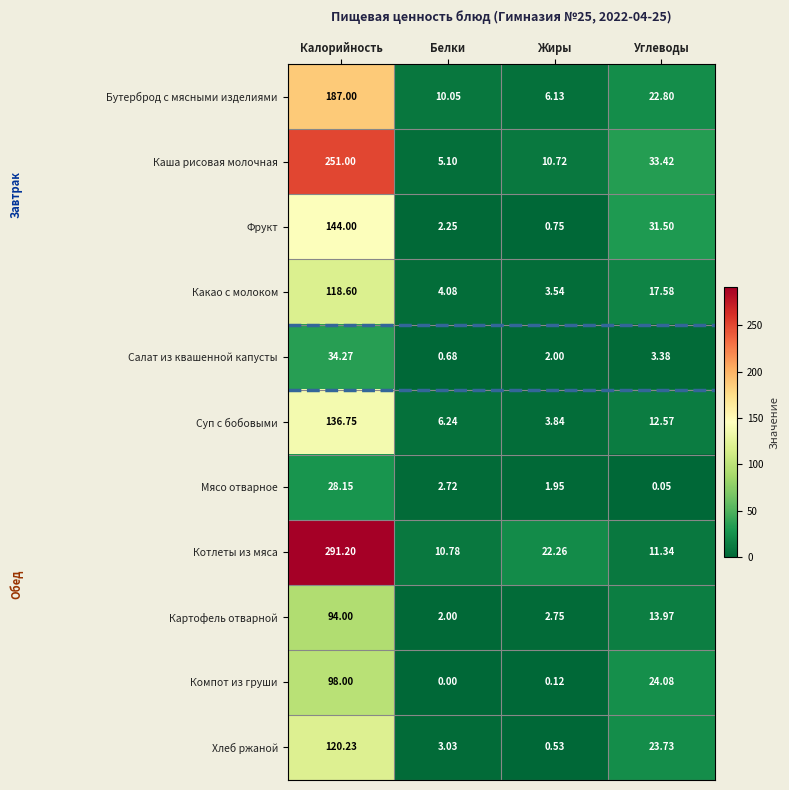

List the series in order of their peak value, lowest first.

Мясо отварное, Салат из квашенной капусты, Картофель отварной, Компот из груши, Какао с молоком, Хлеб ржаной, Суп с бобовыми, Фрукт, Бутерброд с мясными изделиями, Каша рисовая молочная, Котлеты из мяса